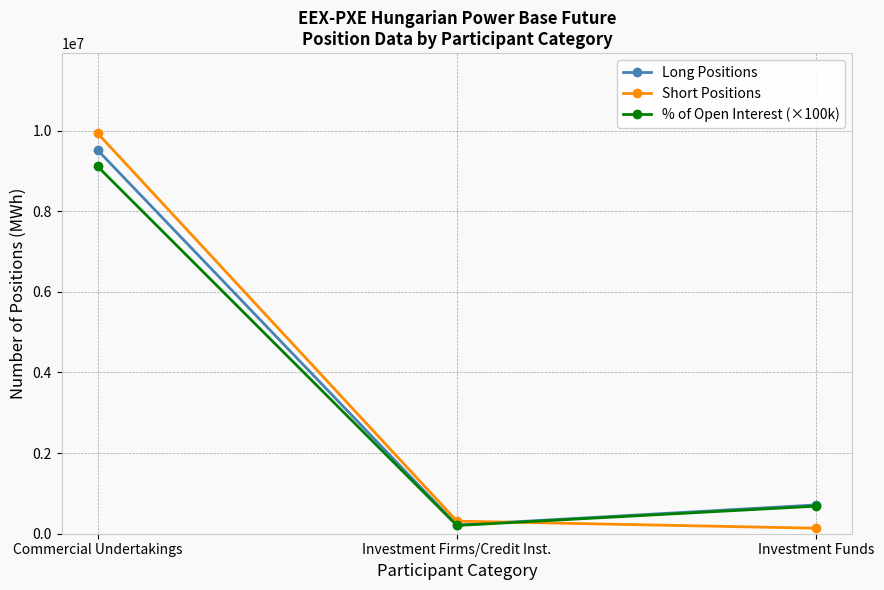

Is the value of Long Positions at Investment Funds greater than the value of % of Open Interest (×100k) at Commercial Undertakings?

No